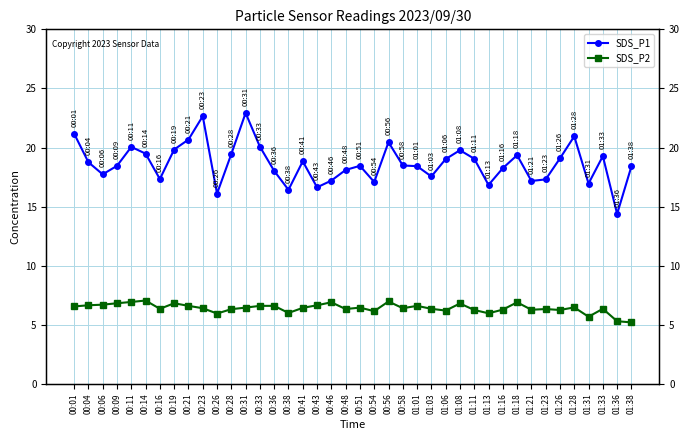

Between 01:28 and 00:38, which is larger?

01:28